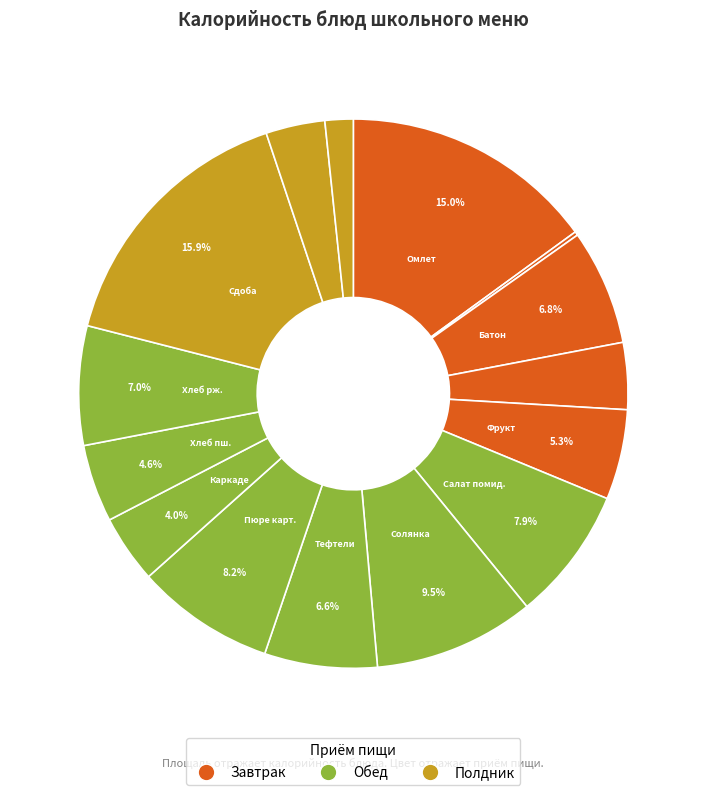

Rank the categories by value from lowest to highest.

Огурец свежий, Чай с молоком, Салат из моркови с сахаром, Чай с сахаром и лимоном, Напиток Каркаде, Хлеб пшеничный, Фрукт, Тефтели Морская фантазия, Батон пектиновый, Хлеб ржано-пшеничный, Салат из помидоров с сухариками, Пюре картофельное, Солянка Школьная, Омлет паровой с мясом, Сдобное изделие